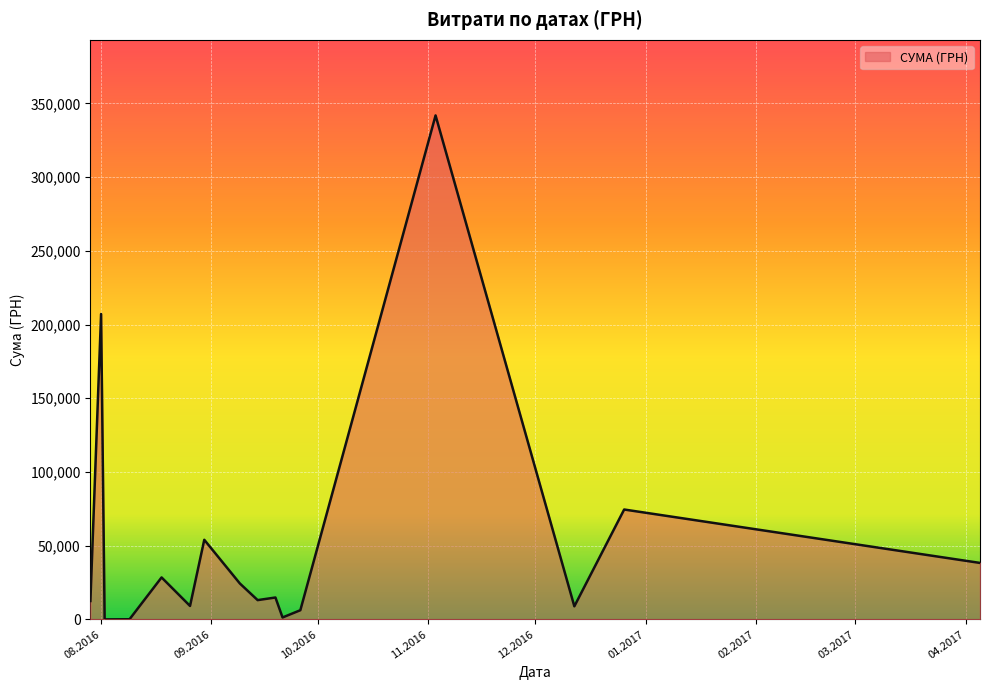

What is the maximum value shown in the chart?

341851.2